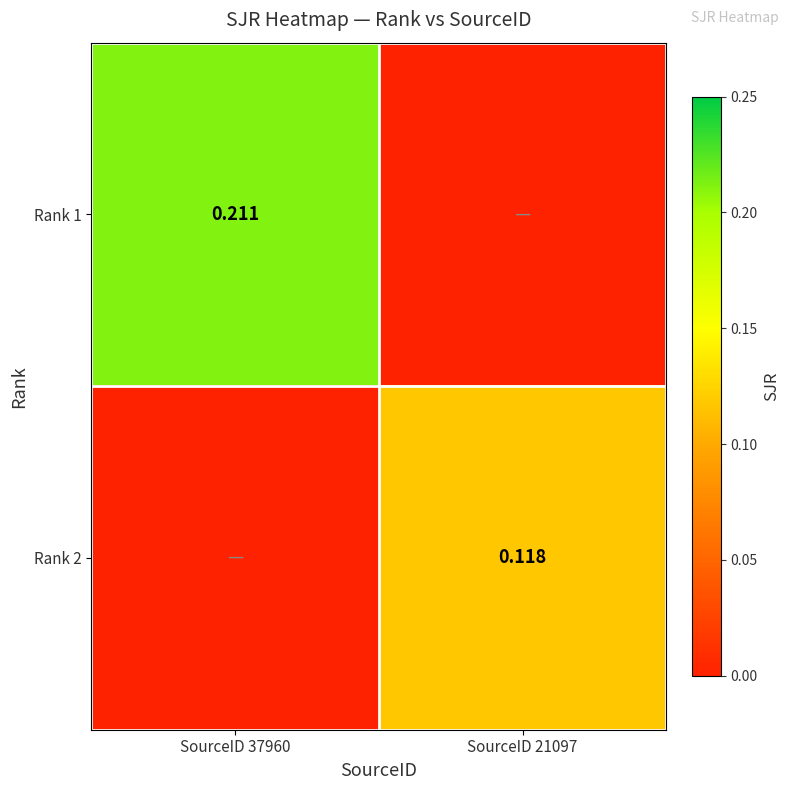

The Rank 2 series shows 0.2 at SourceID 21097. True or false?

False